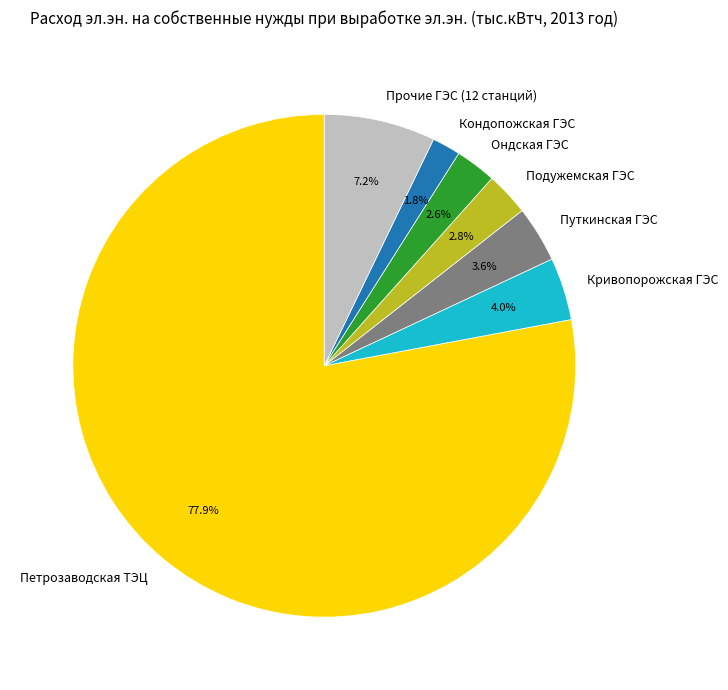

Is the sum of Кривопорожская ГЭС and Петрозаводская ТЭЦ greater than half?

Yes